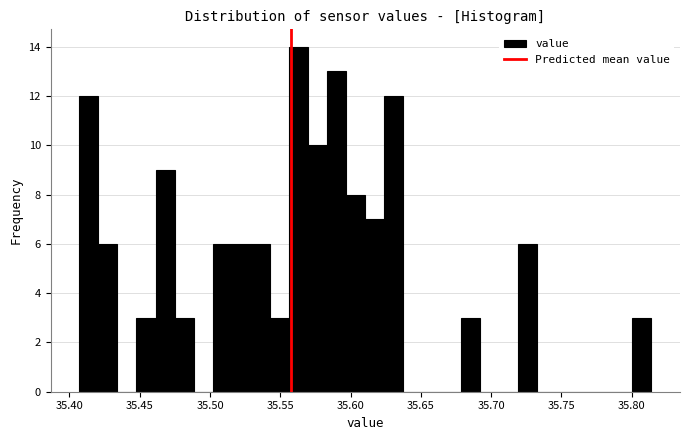

Around what value on the x-axis is the tallest bar? Give the approximate position of its centre, as read against the axis.

35.565